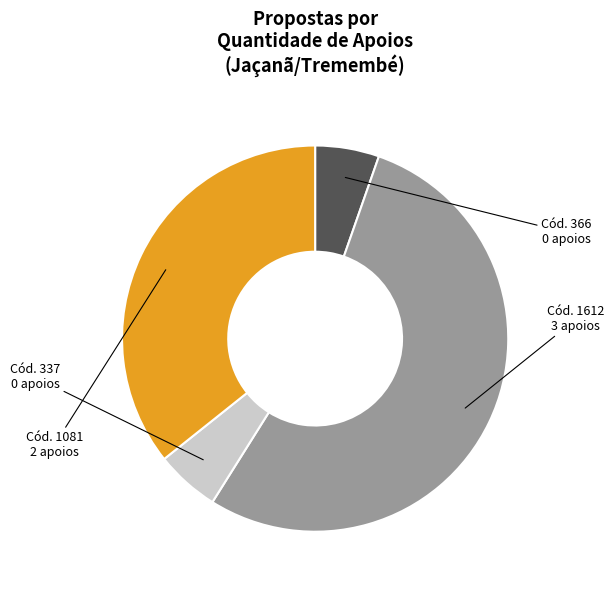

Which slice is the smallest?

366